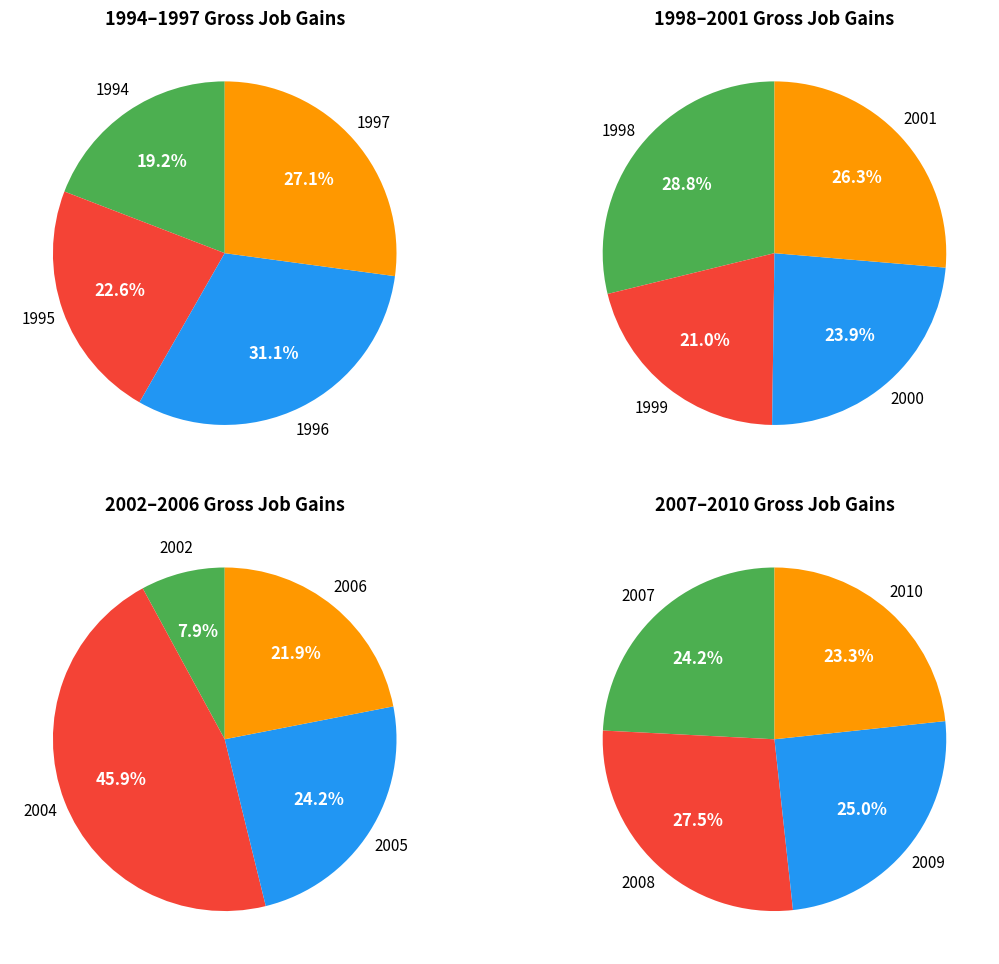

Is it true that 1995 is 1% of the pie?

False